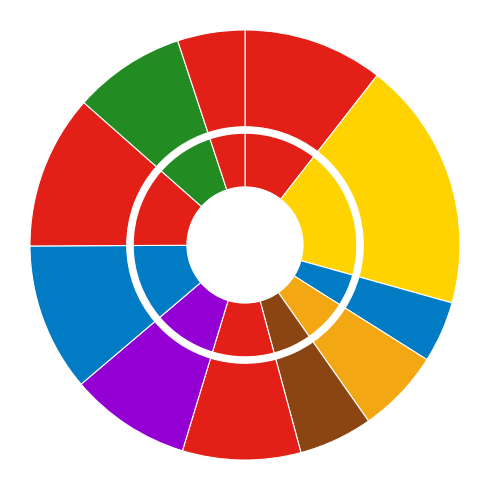

What percentage do Биточки рыбные с соусом and Компот из кураги together represent?

20.7%